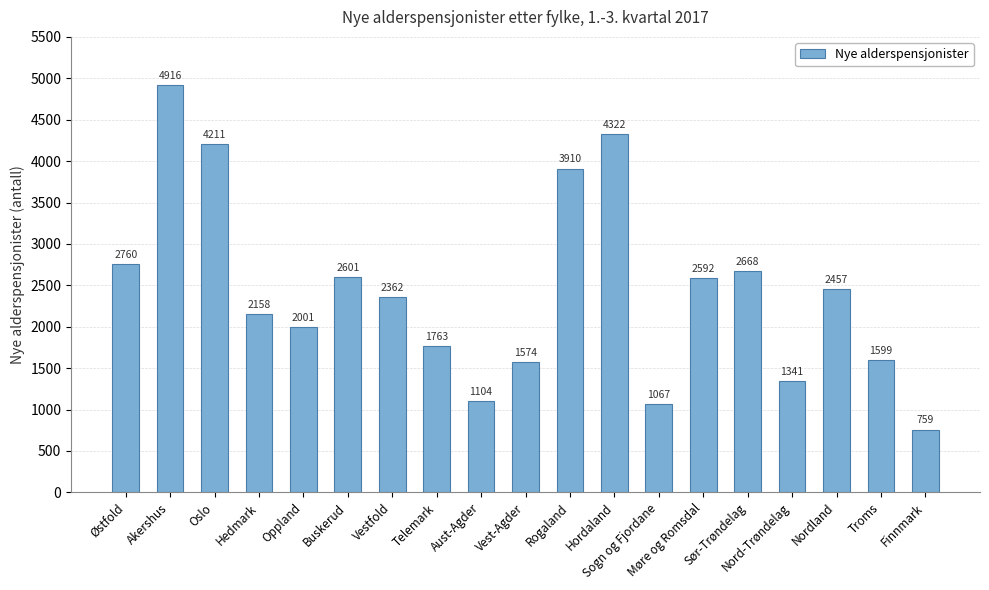

Which category has the highest value across all series?

Akershus